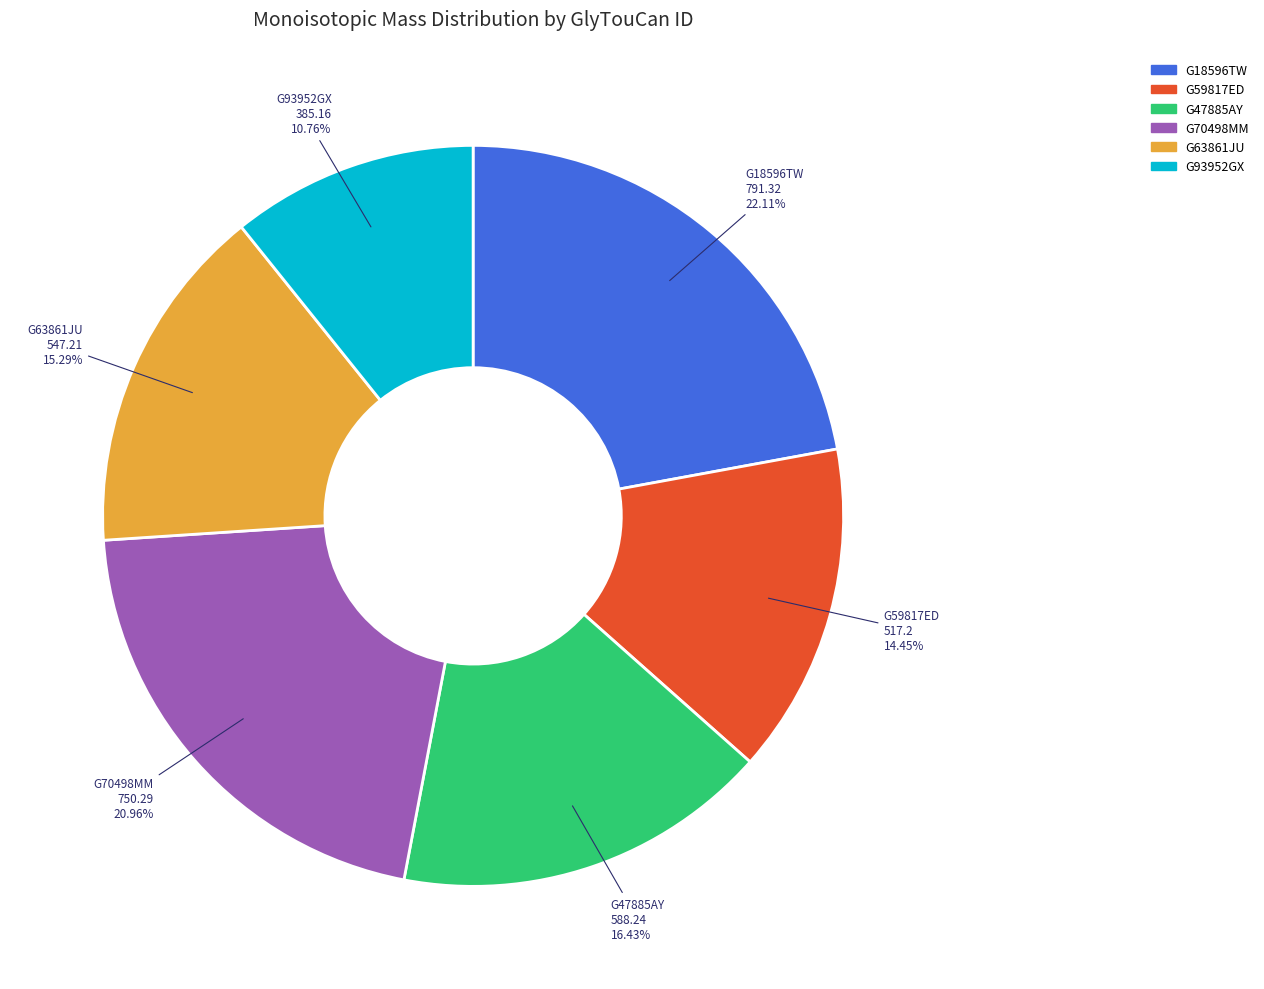

Rank the categories by value from highest to lowest.

G18596TW, G70498MM, G47885AY, G63861JU, G59817ED, G93952GX